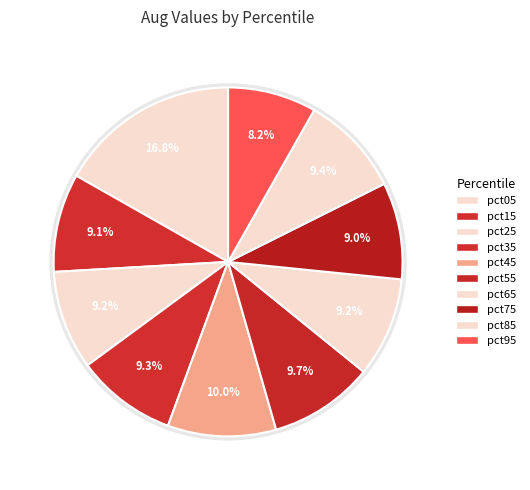

Do pct55 and pct35 together represent more than half of the pie?

No